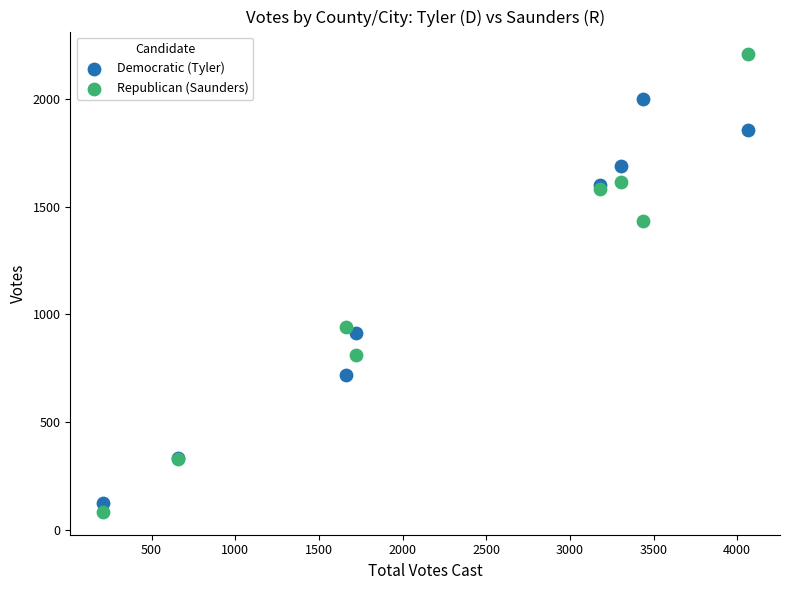

Which series contains the highest Y value?

Republican (Saunders)